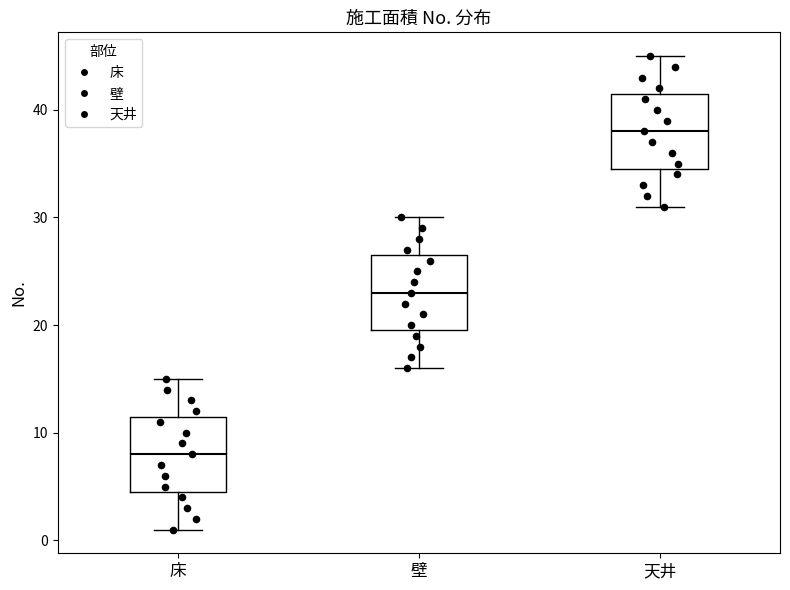

Reading left to right, transcribe this box plot: for each box, give where its median line is, the range the box spans, and where its two whiskers end, as read against the y-axis. The values are not printed on the chart, so give them approximately, as read against the axis.

床: median 8, box 5 to 12, whiskers 1 to 15
壁: median 23, box 20 to 27, whiskers 16 to 30
天井: median 38, box 35 to 42, whiskers 31 to 45